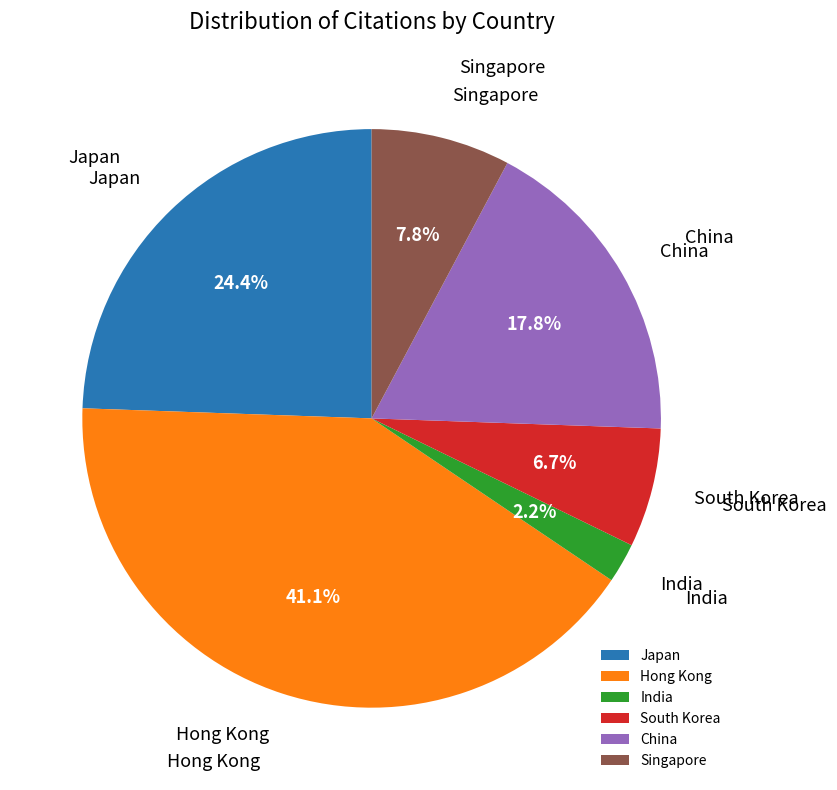

What portion of the pie excludes Japan?

75.6%